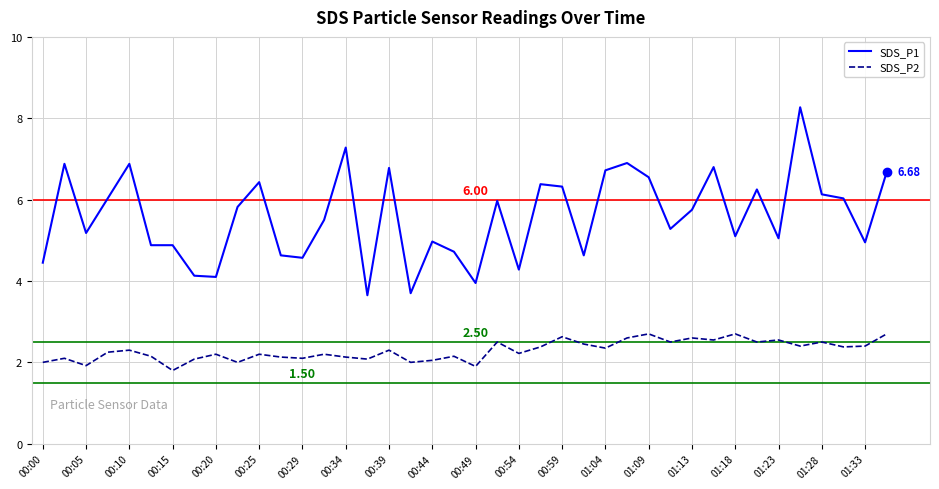

Which series has the widest spread of values?

SDS_P1